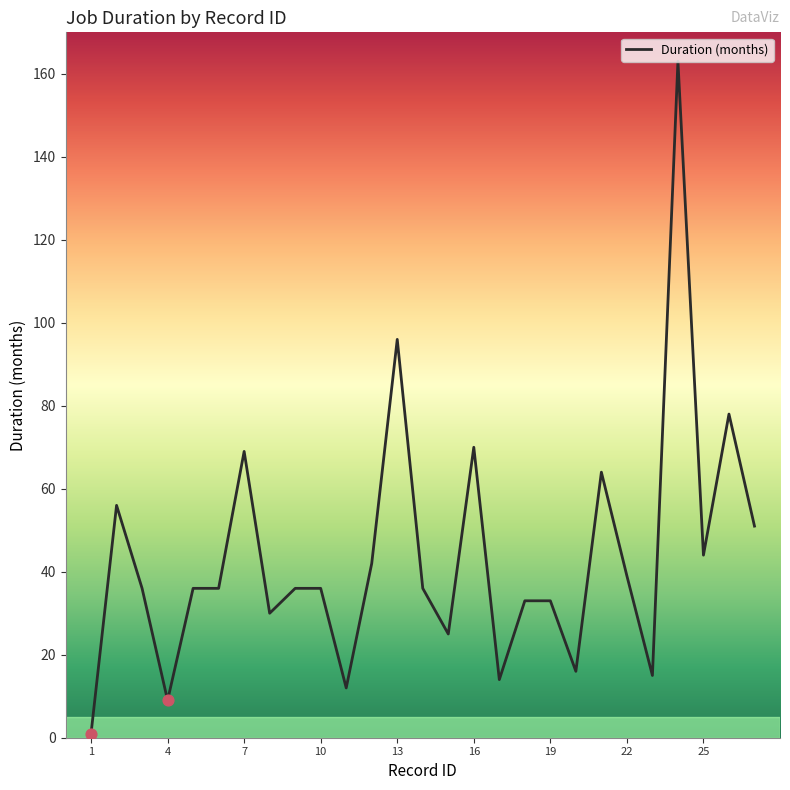

What is the difference between the maximum and minimum values?

162